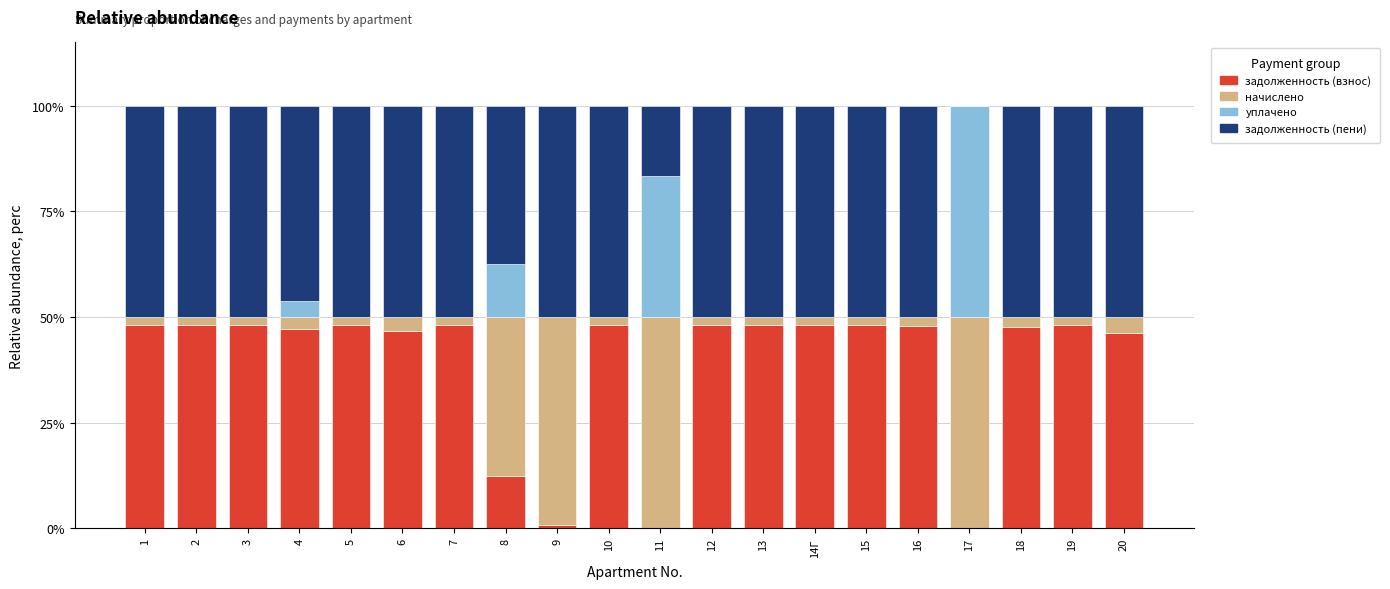

True or false: задолженность (взнос) has a value of 48.0 at 5.

True